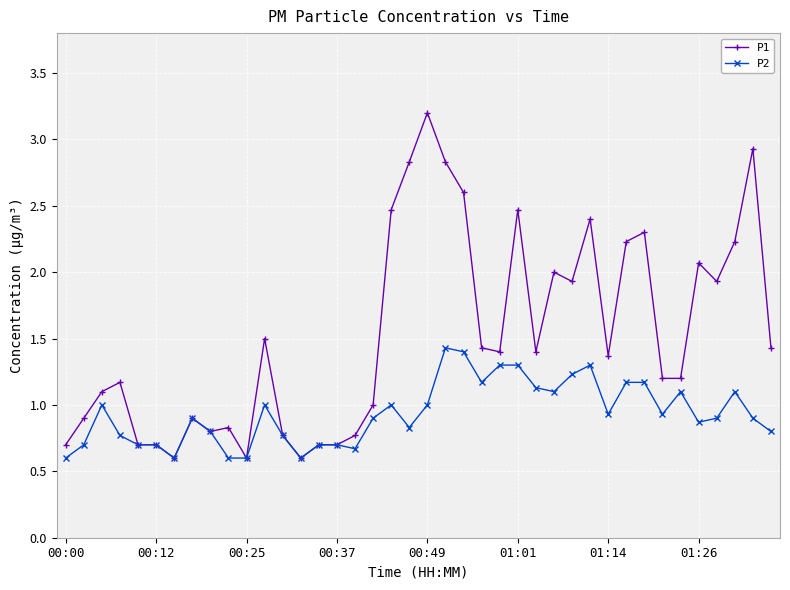

What is the value of the P2 point at the 7th from the left?

0.6